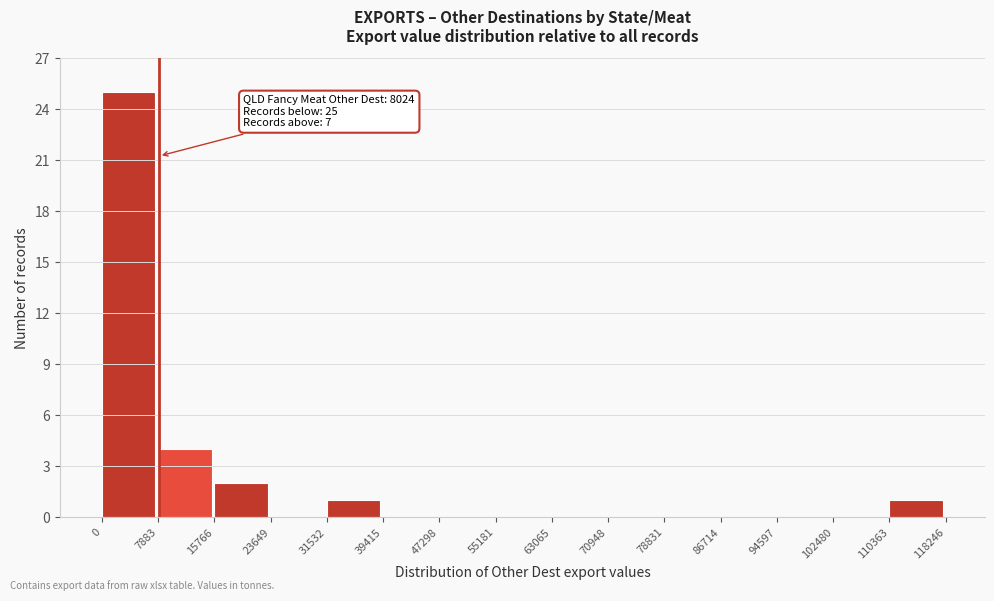

Over which range of the x-axis is the bar tallest?

0 to 7883